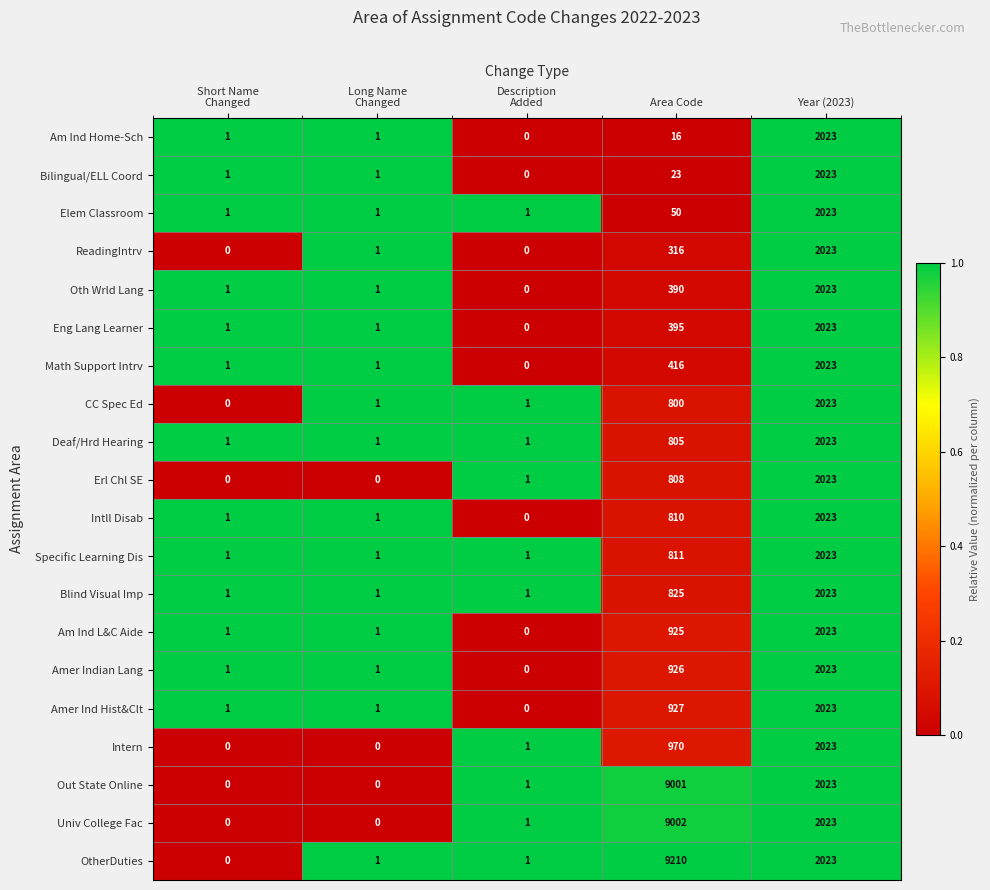

Is it true that Elem Classroom equals 837 at Year (2023)?

False